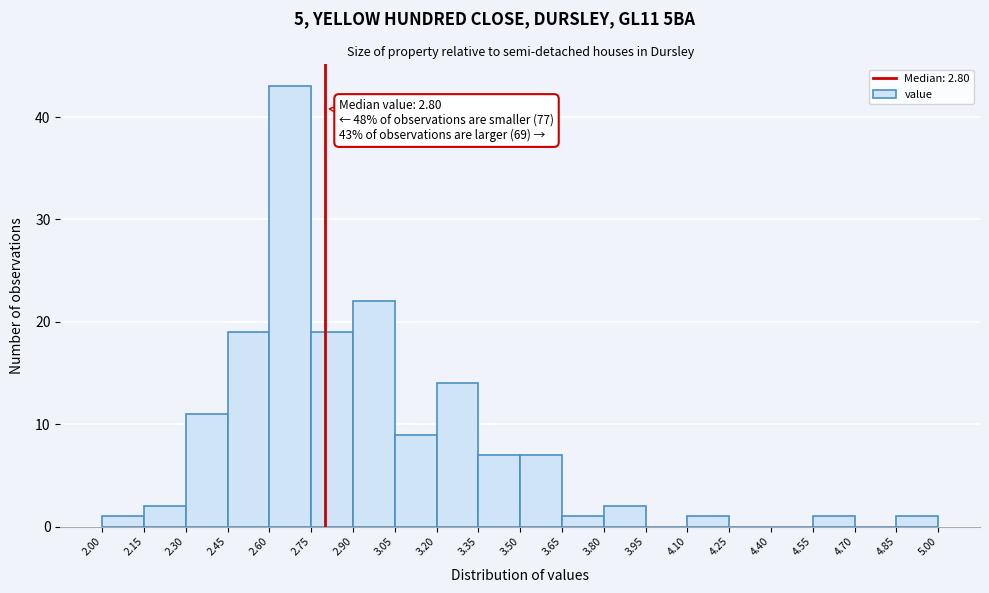

Which range on the x-axis has the tallest bar?

2.60 to 2.75